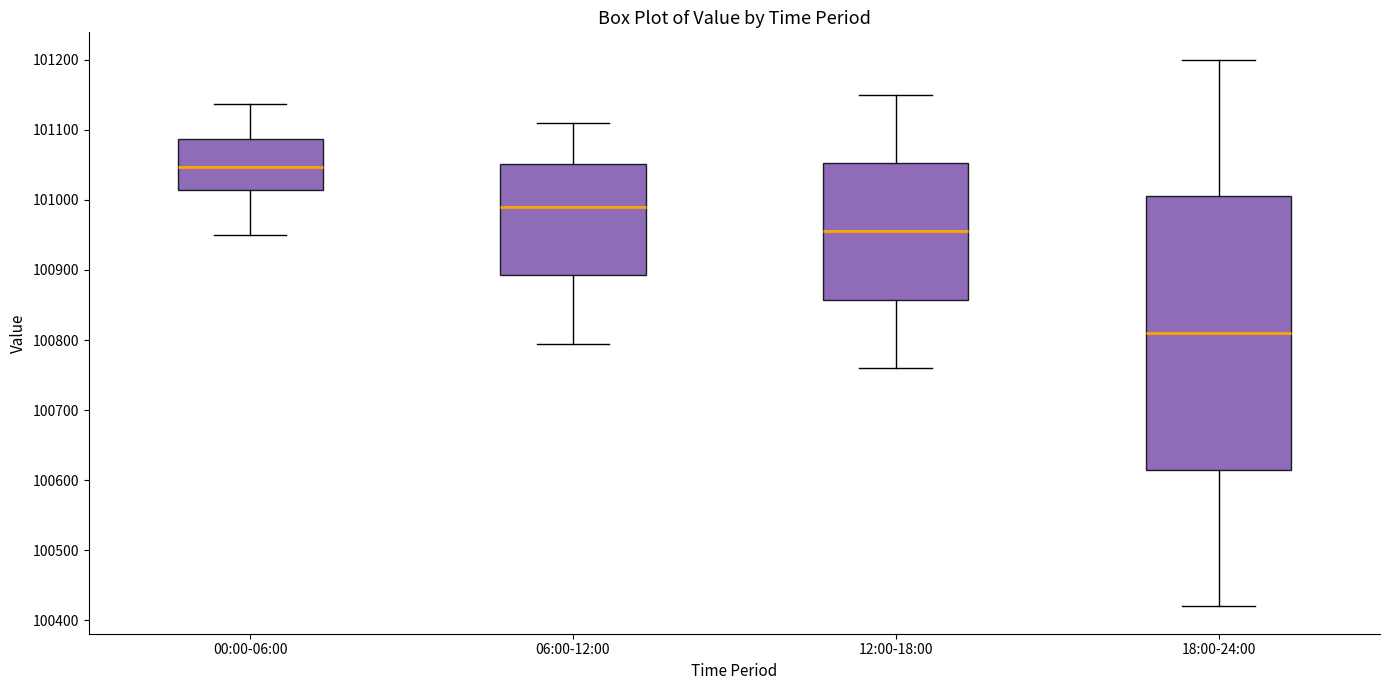

Which box's median line is the highest?

00:00-06:00